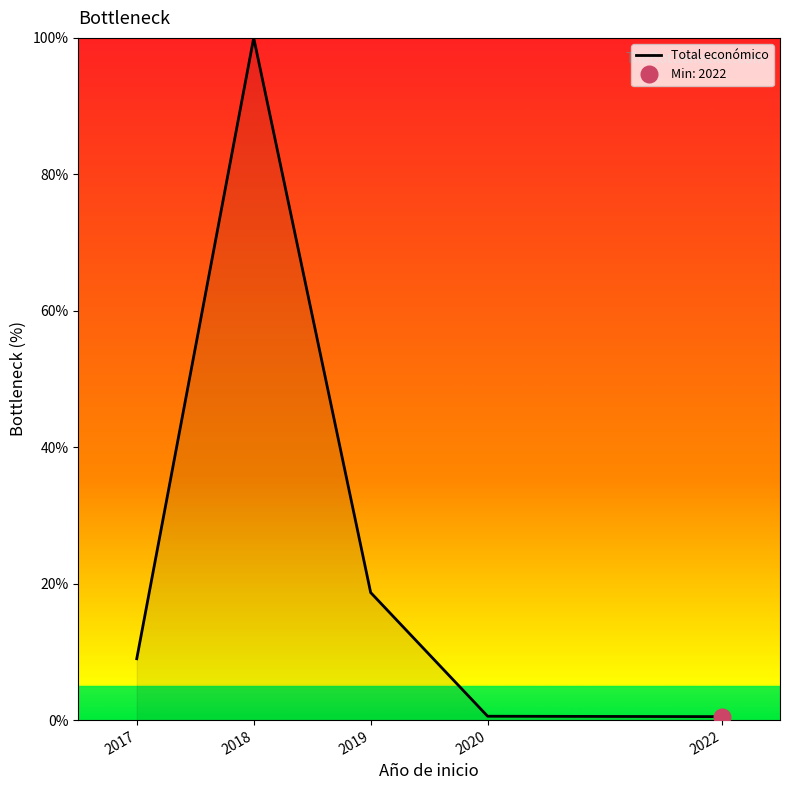

True or false: the data shows 0.9 at 2022.

False